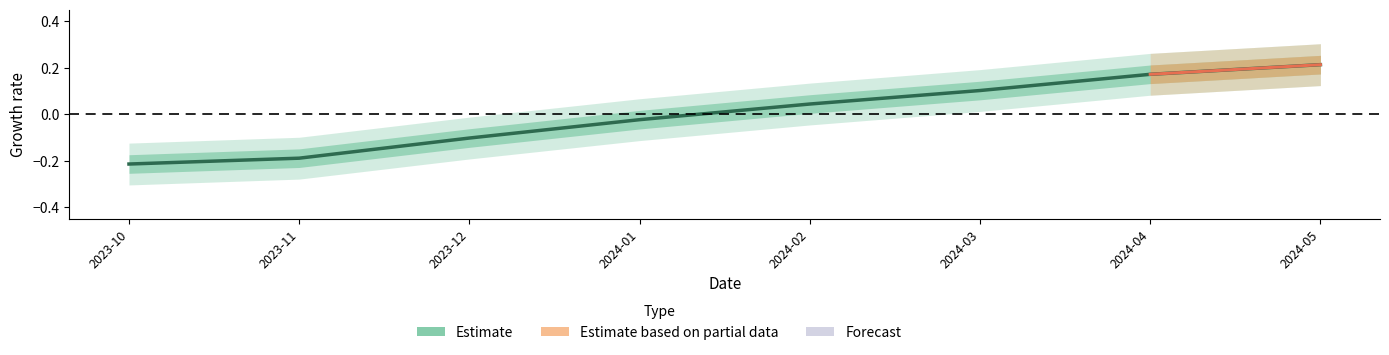

Which label corresponds to the largest value in the chart?

2024-05